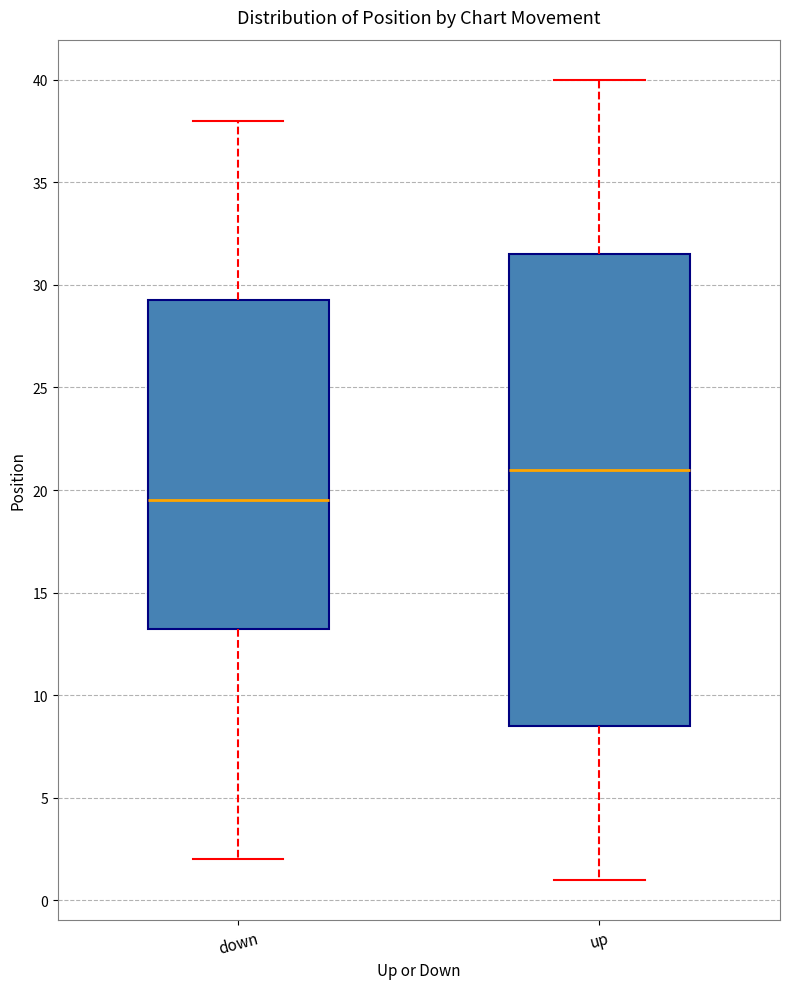

Reading left to right, transcribe this box plot: for each box, give where its median line is, the range the box spans, and where its two whiskers end, as read against the y-axis. The values are not printed on the chart, so give them approximately, as read against the axis.

down: median 19.5, box 13.5 to 29.5, whiskers 2.0 to 38.0
up: median 21.0, box 8.5 to 31.5, whiskers 1.0 to 40.0